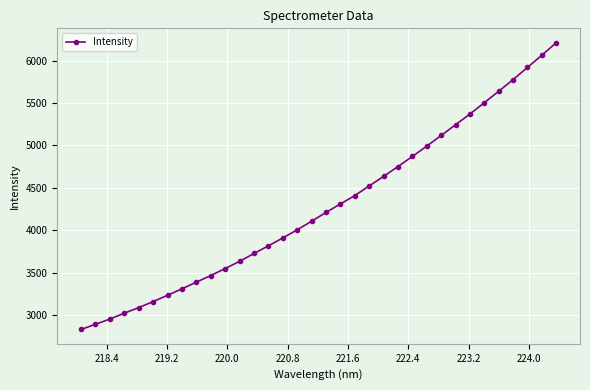

What is the maximum value shown in the chart?

6210.2